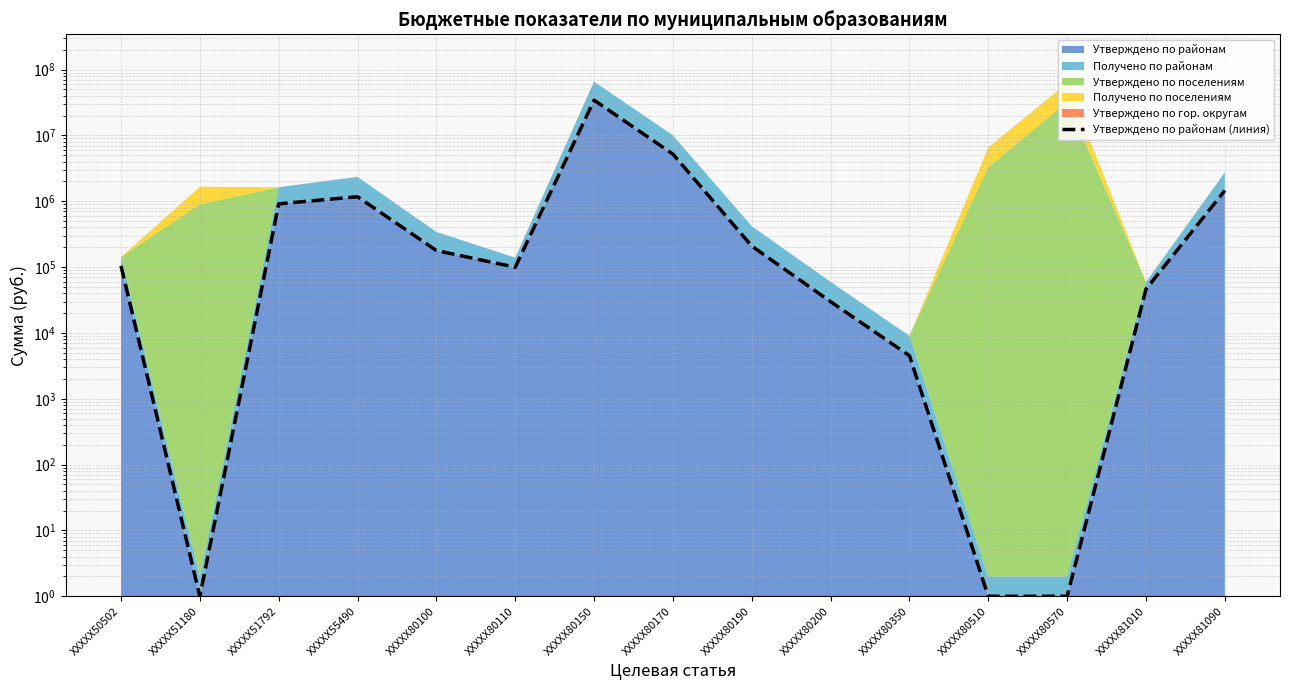

Read the value at XXXXX80570.

1.0